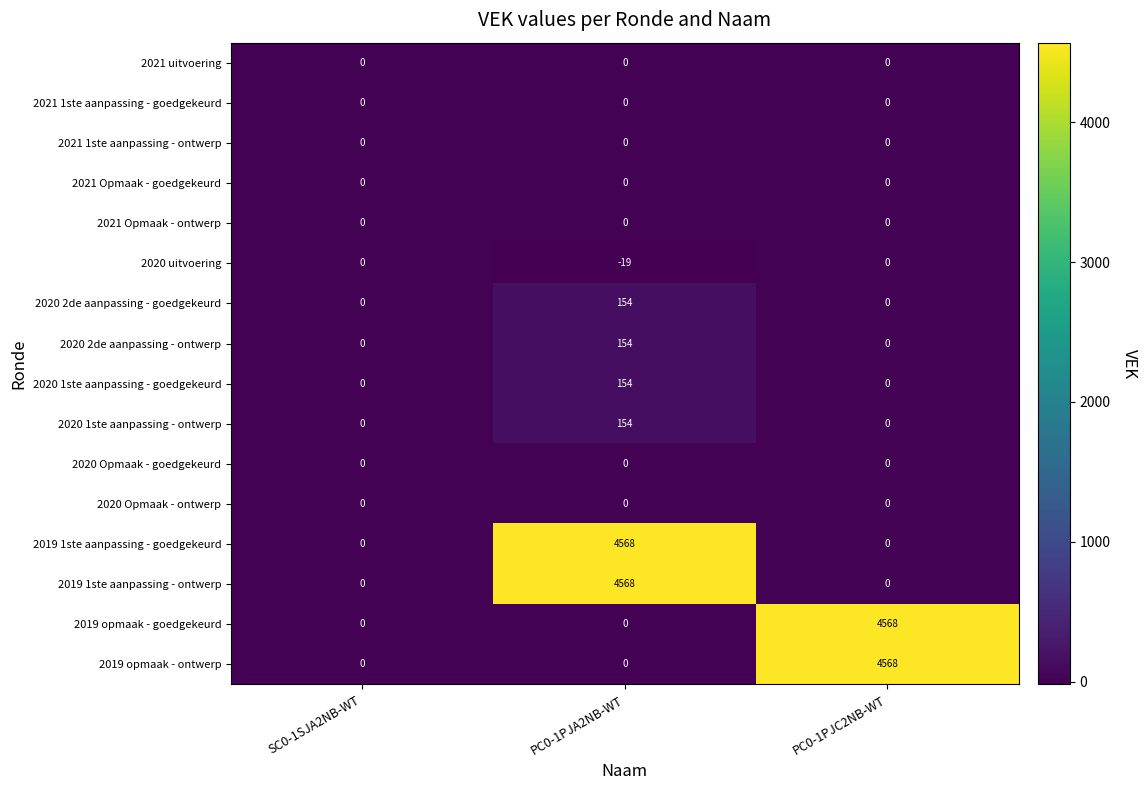

At which category is the sum across all series the highest?

PC0-1PJA2NB-WT